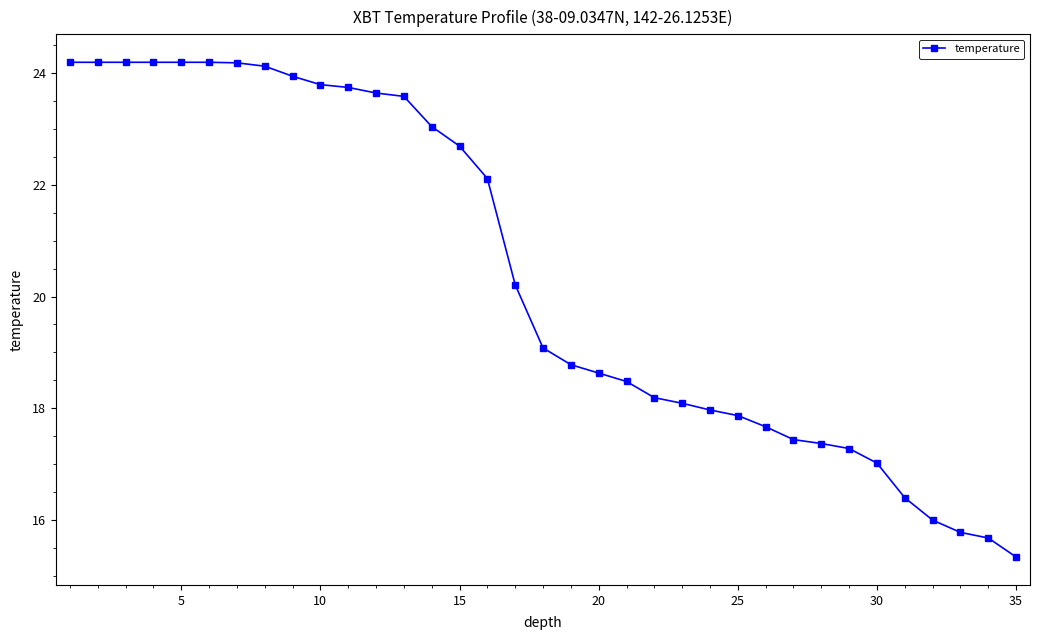

Reading right to left, what are all the values shown in this chart?

15.3	15.7	15.8	16.0	16.4	17.0	17.3	17.4	17.4	17.7	17.9	18.0	18.1	18.2	18.5	18.6	18.8	19.1	20.2	22.1	22.7	23.0	23.6	23.6	23.7	23.8	23.9	24.1	24.2	24.2	24.2	24.2	24.2	24.2	24.2